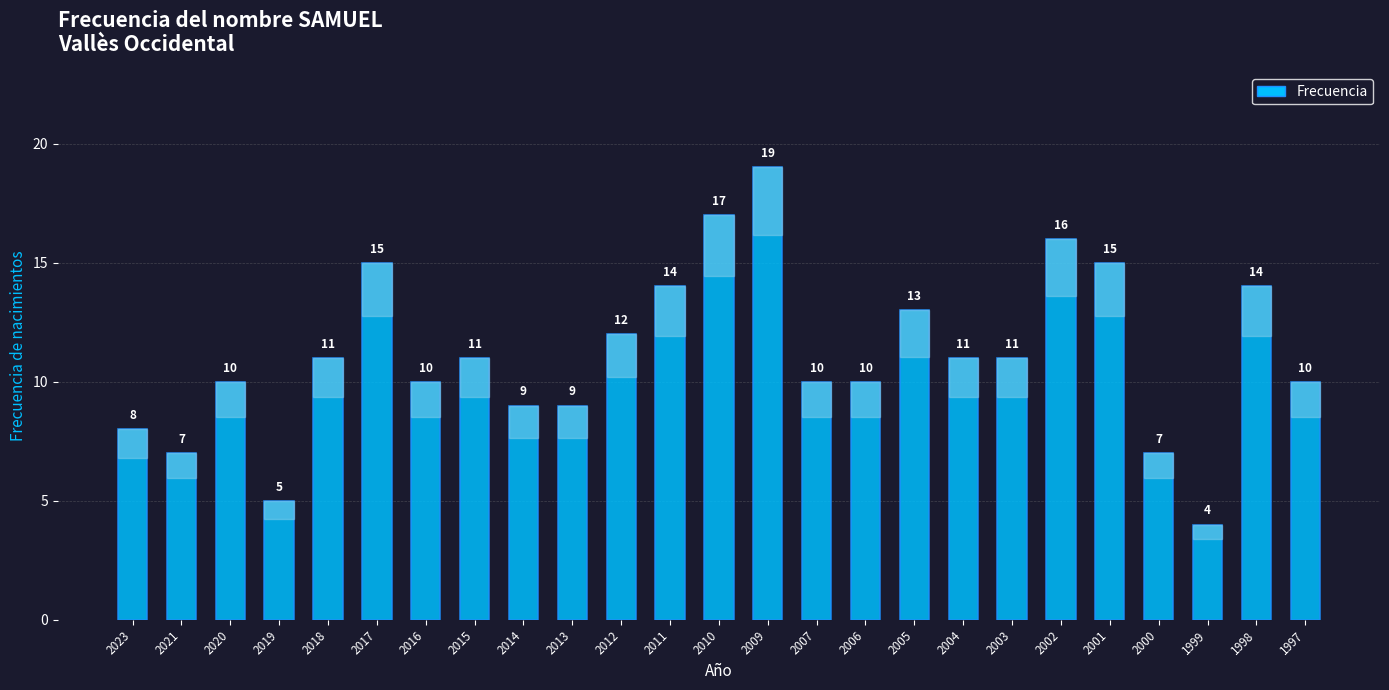

The value at 2003 is 7. True or false?

False